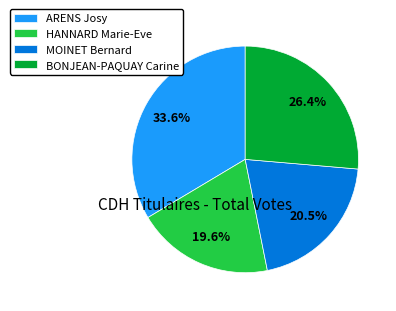

True or false: ARENS Josy accounts for 26% of the total.

False